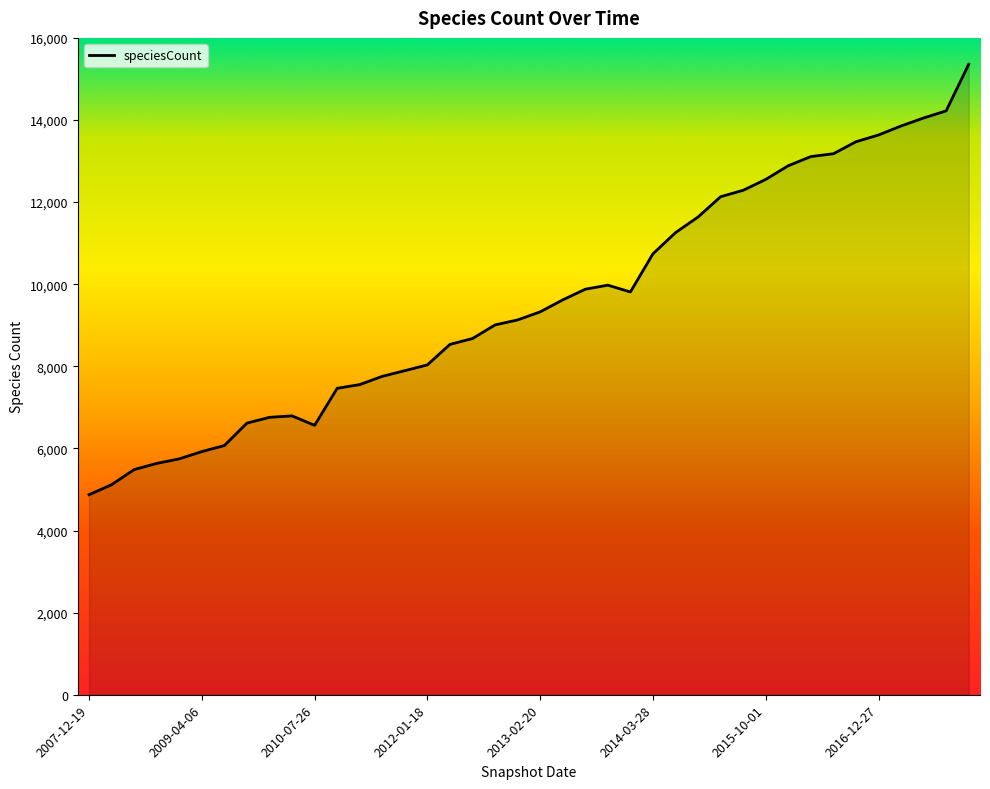

What is the difference between the maximum and minimum values?

10486